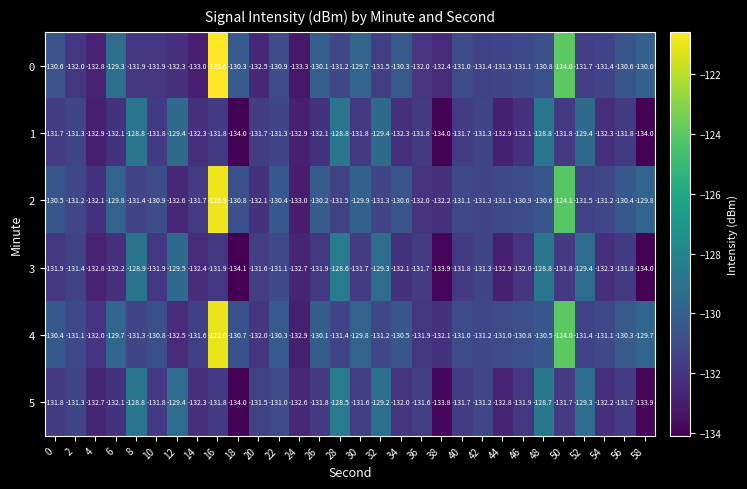

Rank the series by their maximum value, from lowest to highest.

1, 3, 5, 4, 2, 0